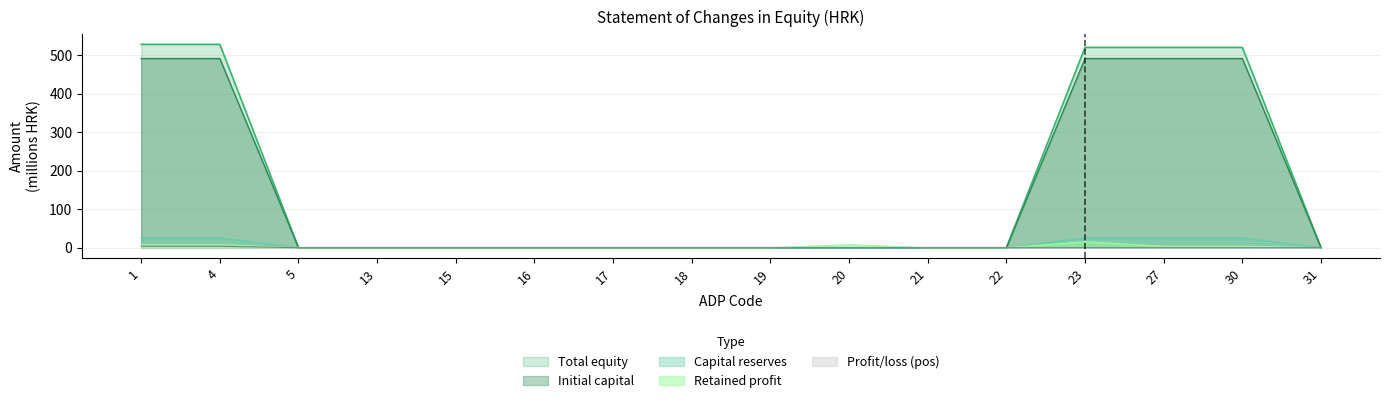

At which category does the chart reach its minimum across all series?

5